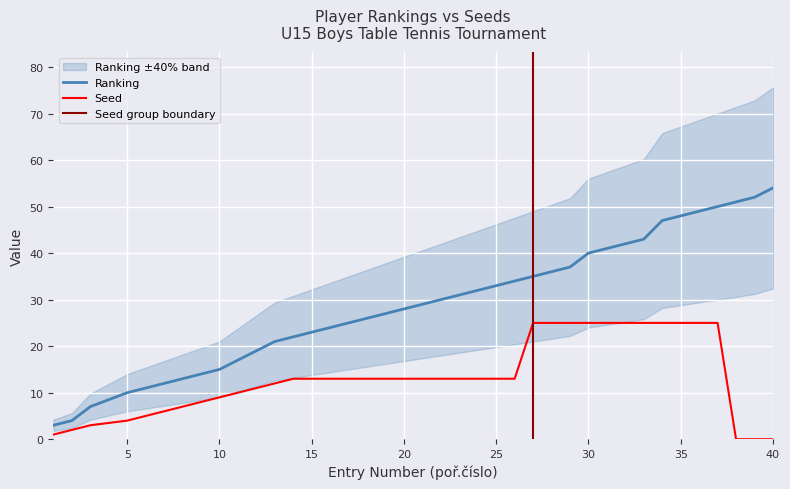

The Ranking series shows 9 at 10. True or false?

False